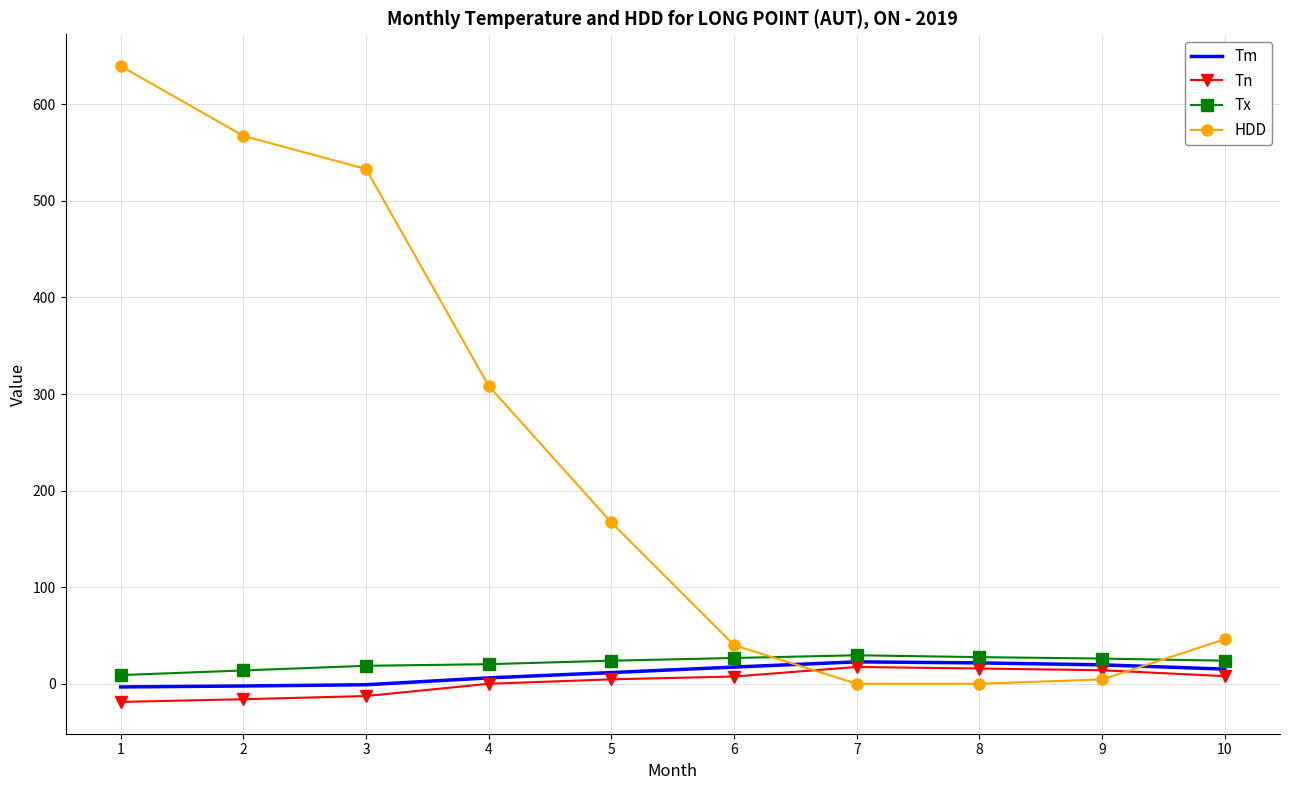

Which series has the largest total across all categories?

HDD